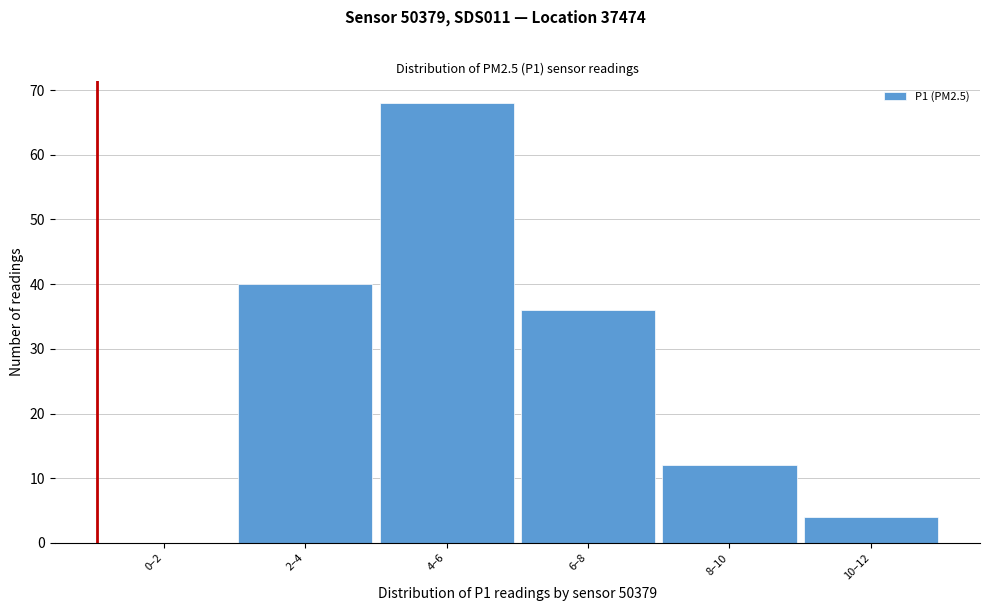

Reading left to right, what are all the values shown in this chart?

0–2=0	2–4=40	4–6=68	6–8=36	8–10=12	10–12=4